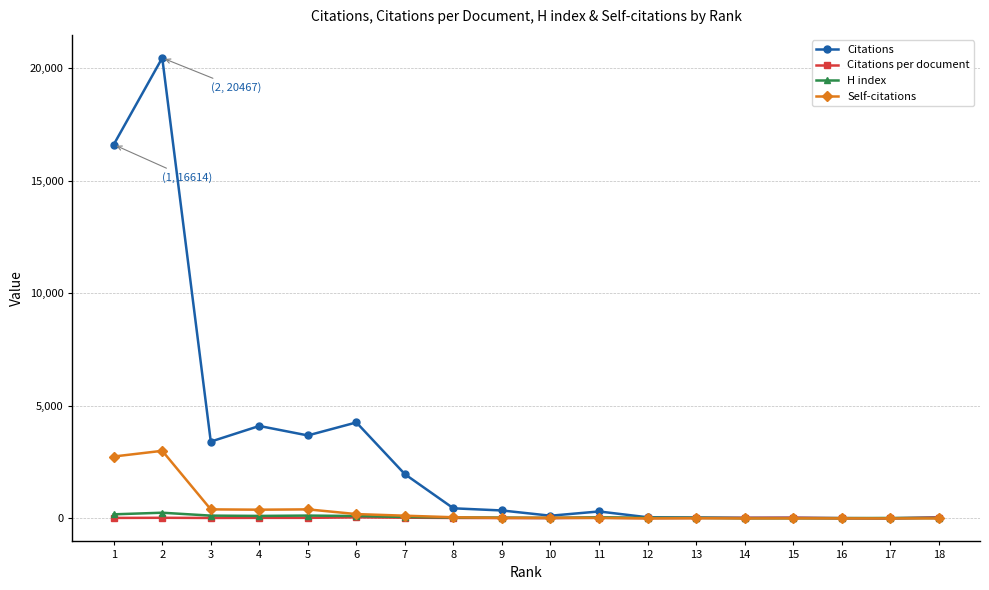

What is the difference between the Self-citations values at 6 and 13?

184.0